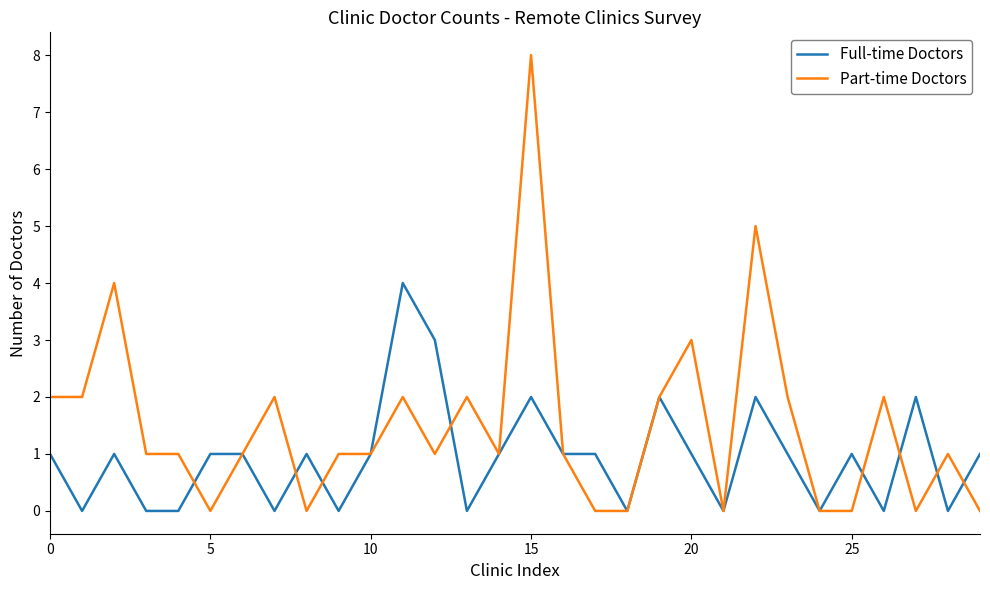

What are all the series names shown in the legend?

Full-time Doctors, Part-time Doctors